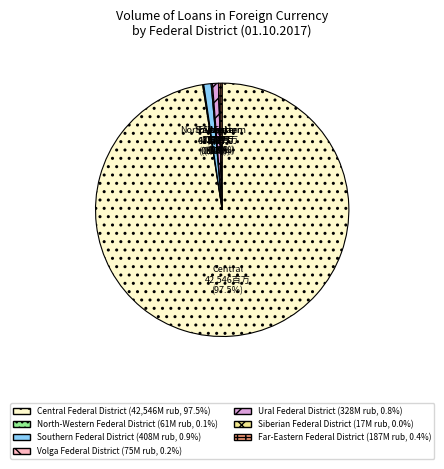

Is it true that Ural Federal District is 7% of the pie?

False